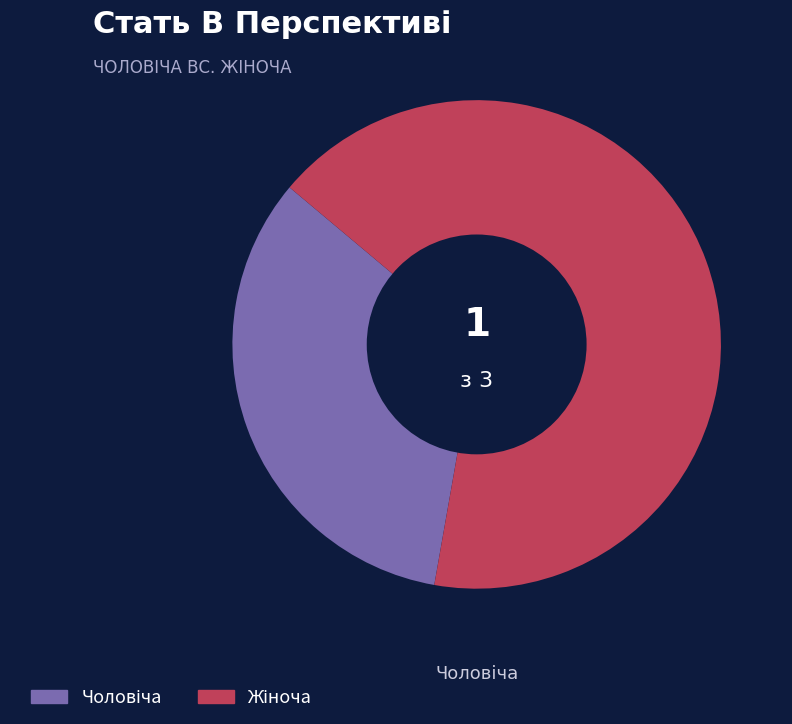

Is there any slice that represents more than half of the pie?

Yes